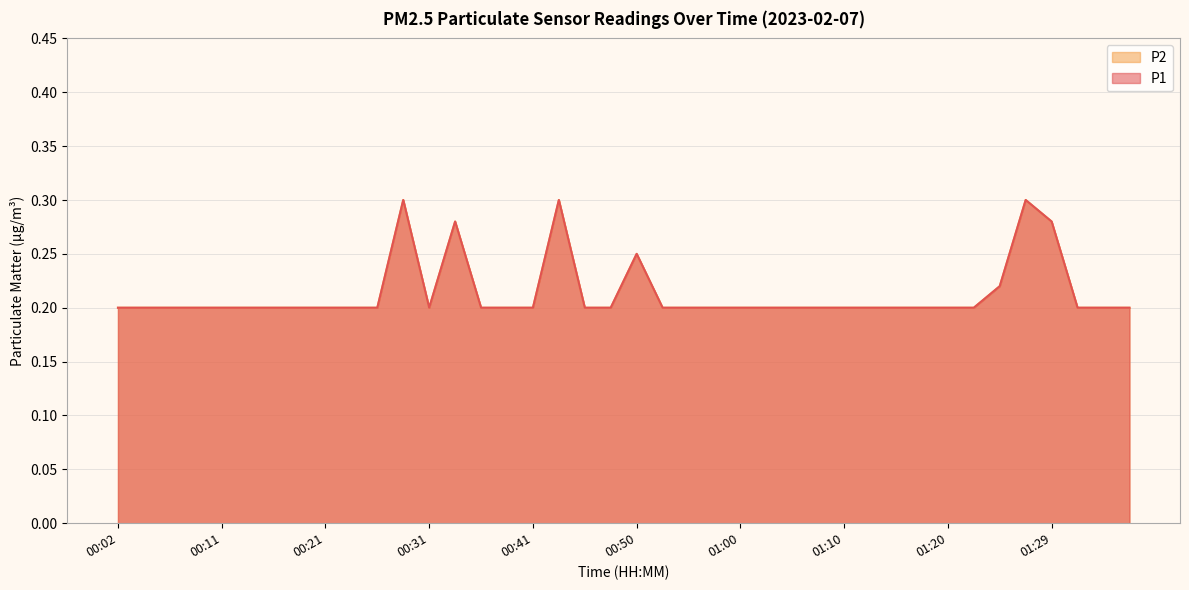

What are all the series names shown in the legend?

P1, P2